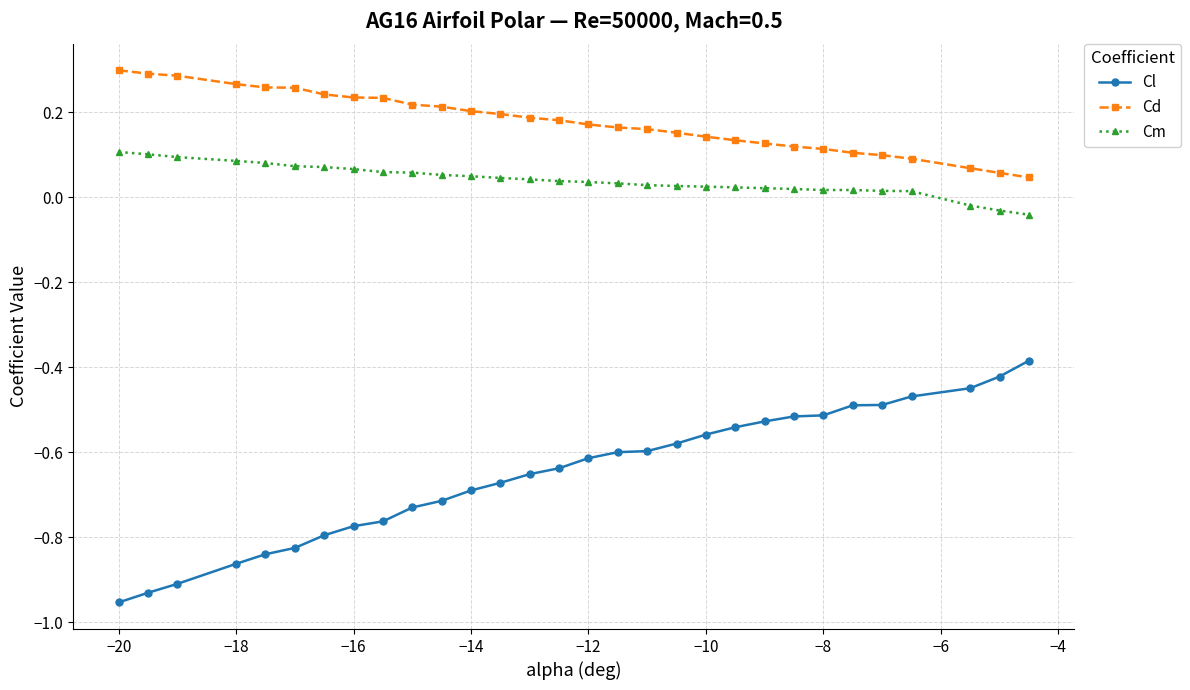

Which series has the largest range (max minus min)?

Cl